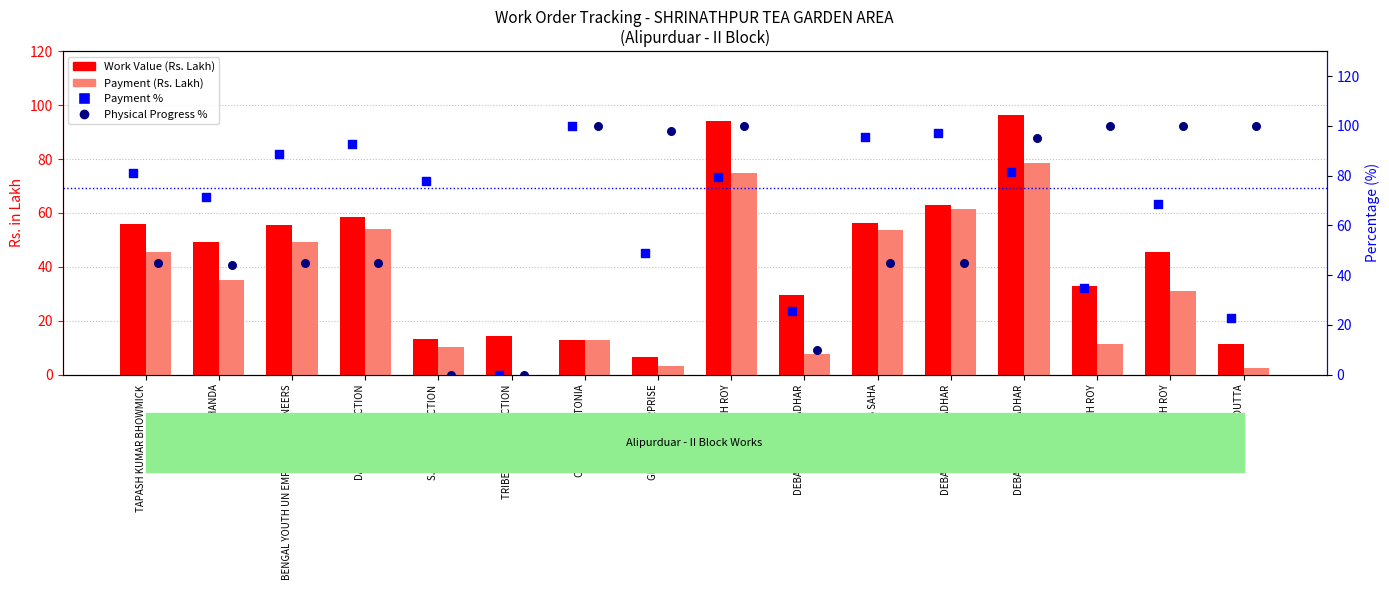

Which series contains the lowest Y value?

Payment (Rs. Lakh)